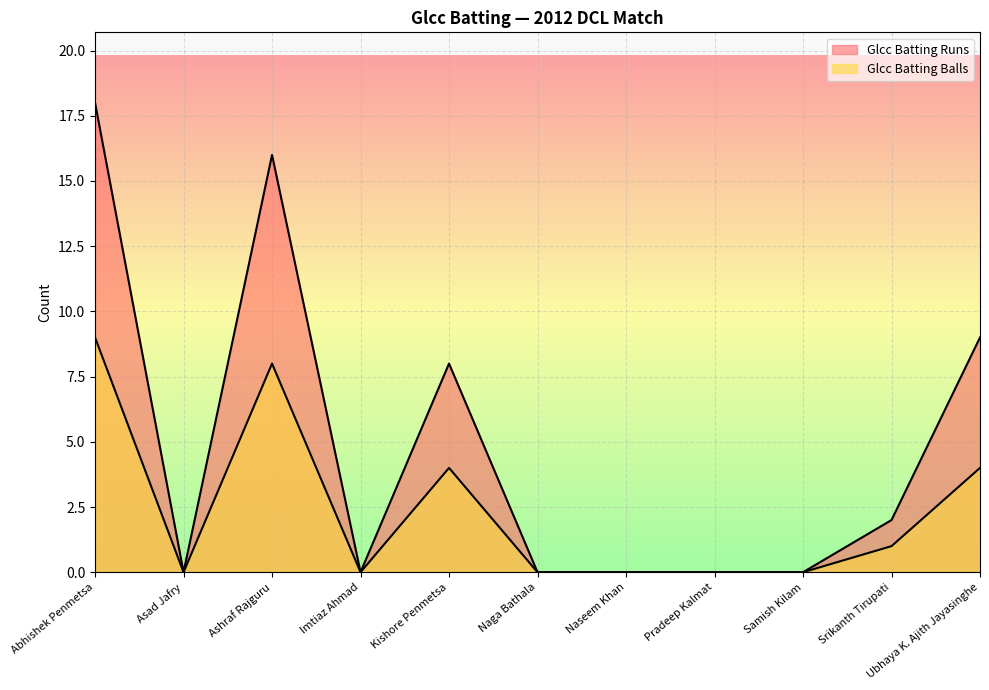

How many lines are shown in the chart?

2